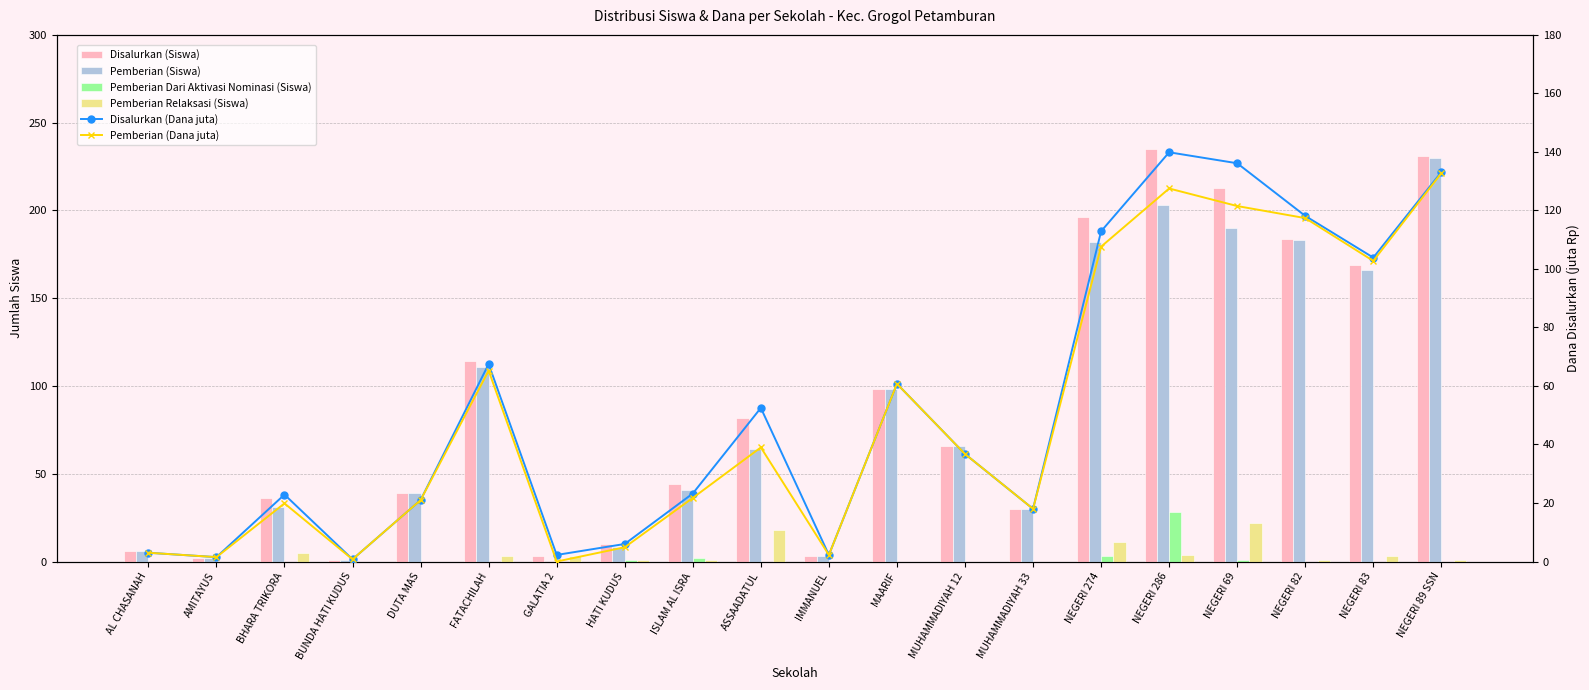

Read the Disalurkan (Siswa) value at BHARA TRIKORA.

36.0